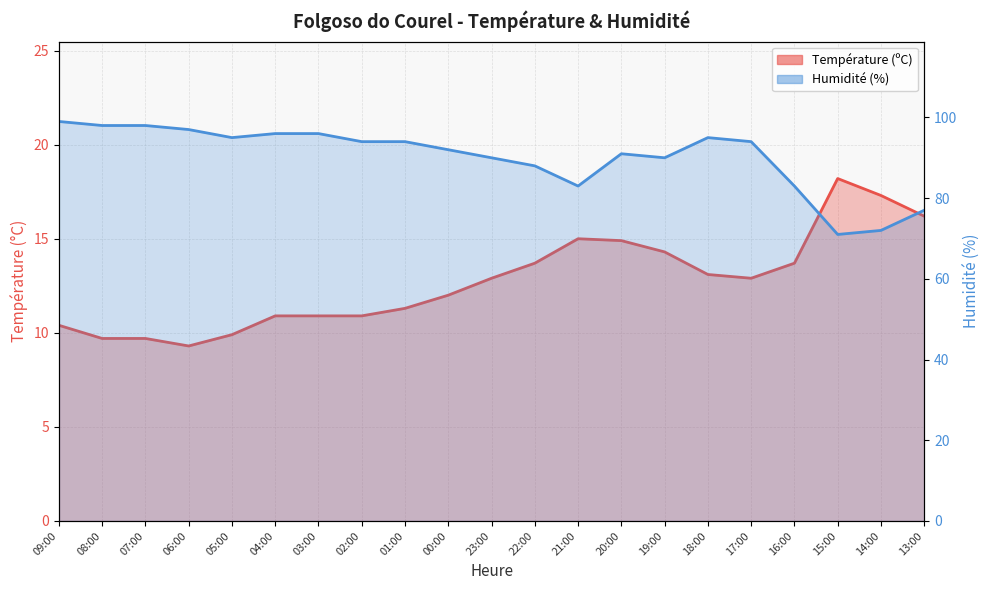

Rank the series by their maximum value, from highest to lowest.

Humidité (%), Température (ºC)